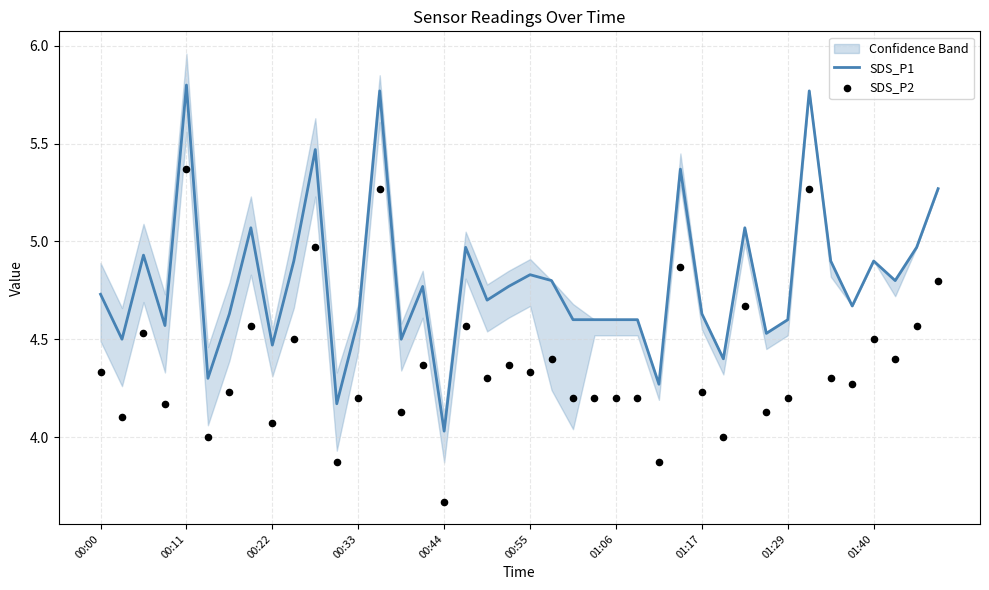

Which series contains the highest Y value?

SDS_P1